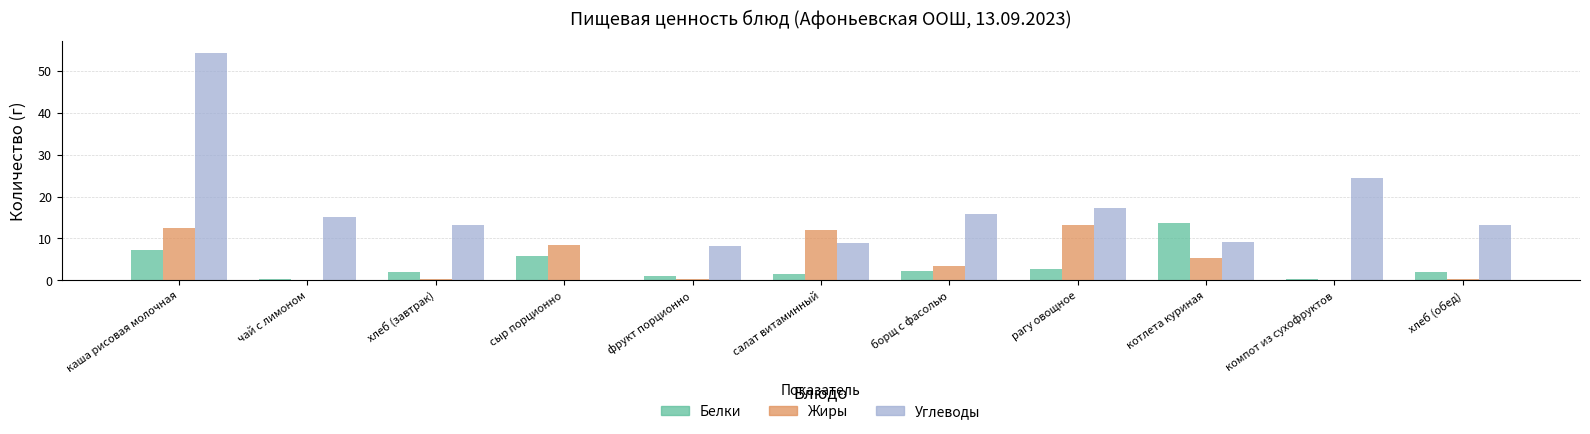

Which label corresponds to the largest value in the chart?

каша рисовая молочная